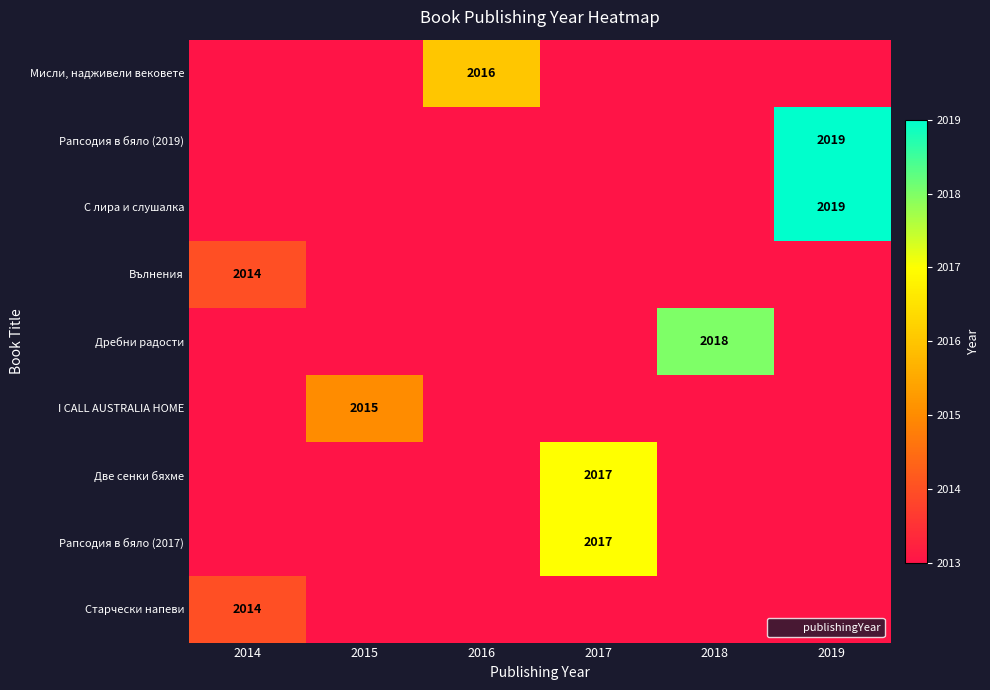

At how many categories does at least one series exceed 2017?

2